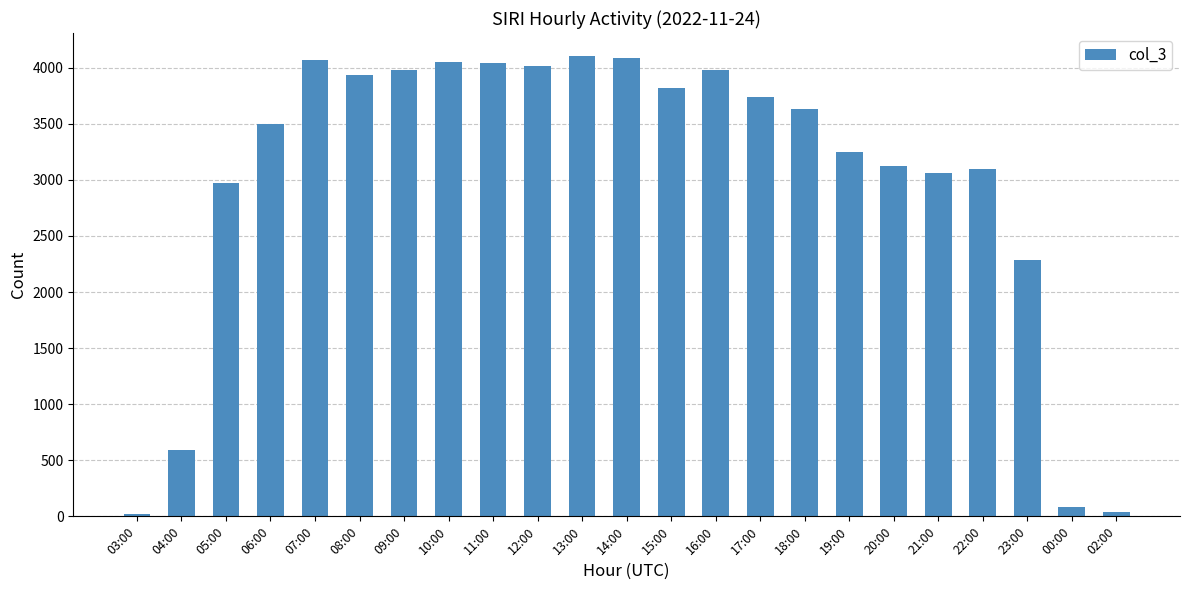

How many bars are there in total?

23